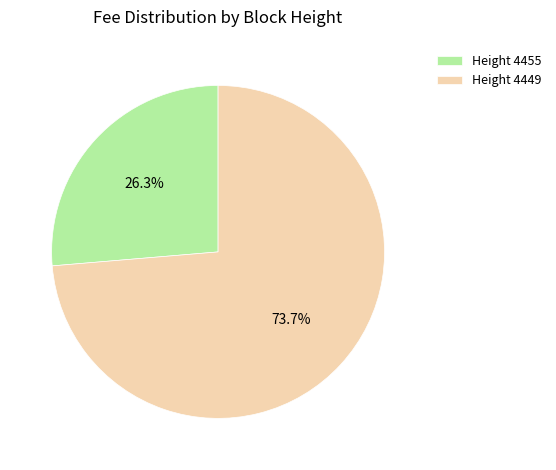

What is the smallest slice in the pie chart?

Height 4455